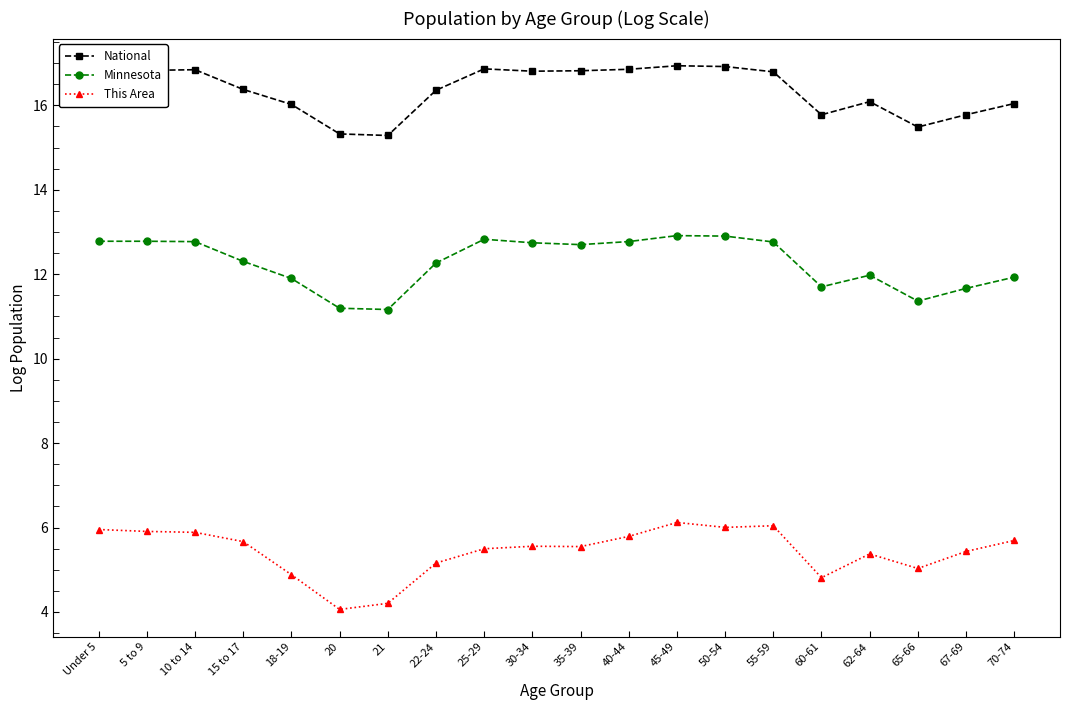

Is the value of Minnesota at 60-61 greater than the value of This Area at 65-66?

Yes